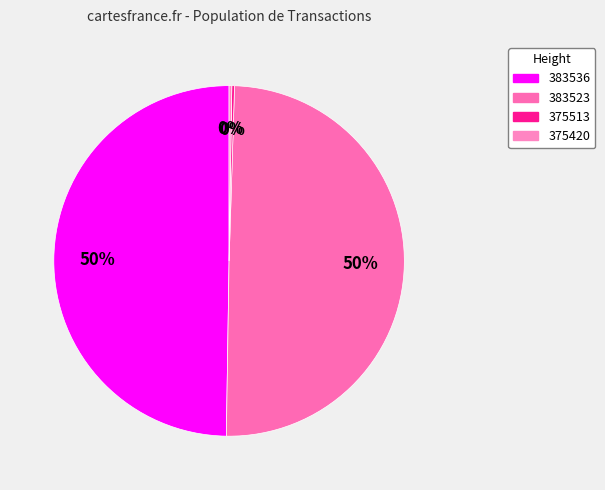

Which category has the biggest portion of the pie?

383523